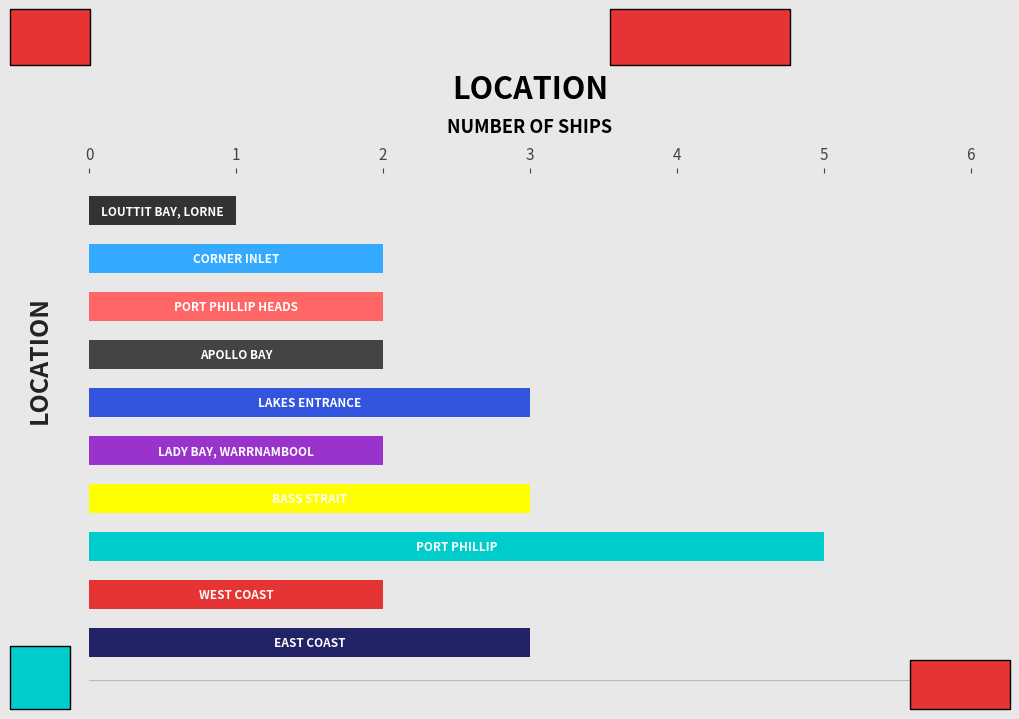

What is the maximum value shown in the chart?

5